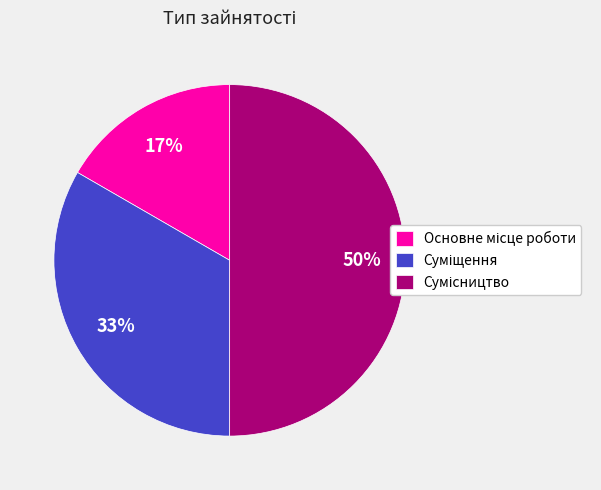

To the nearest percent, what is the average slice percentage?

33%